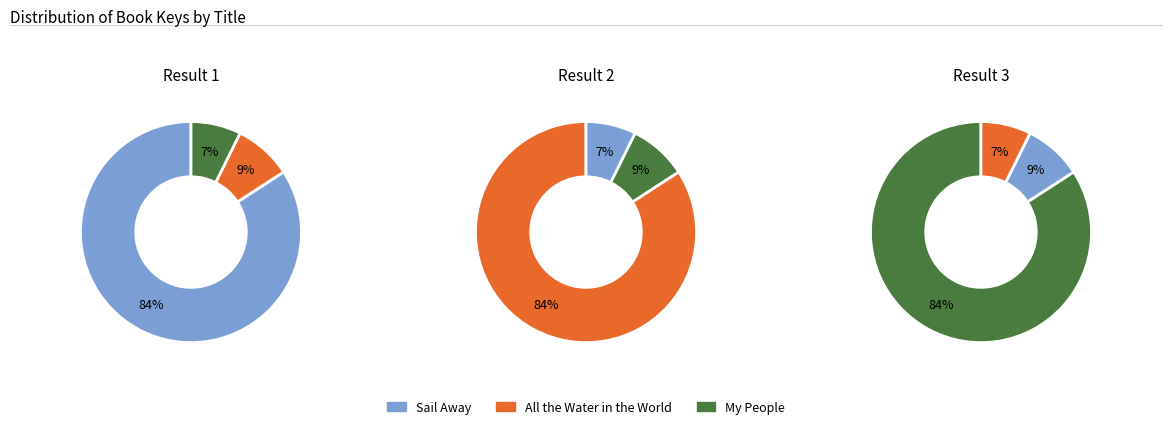

Approximately how many times larger is the value at My People compared to Sail Away?

0.1